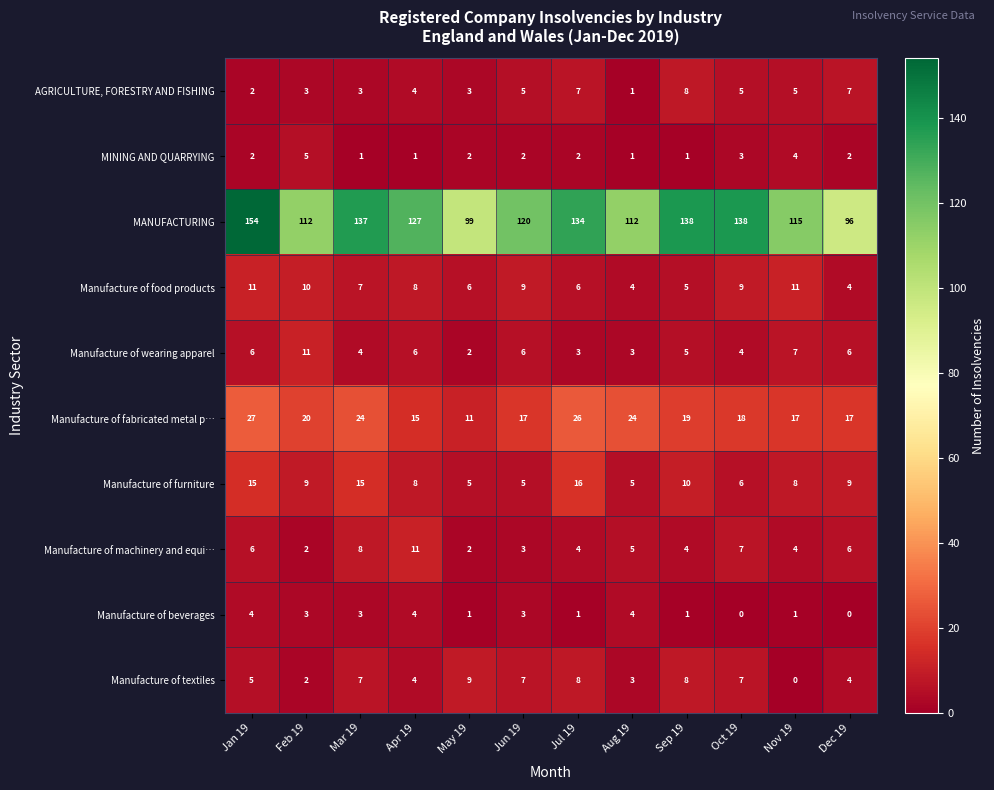

What is the greatest value displayed?

154